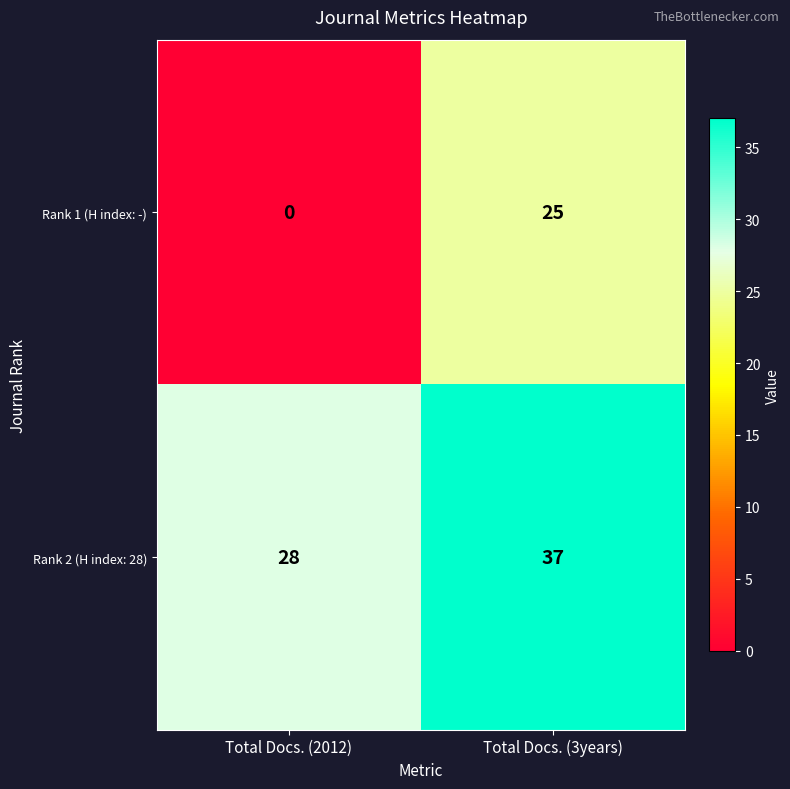

Count the number of data series in this chart.

2